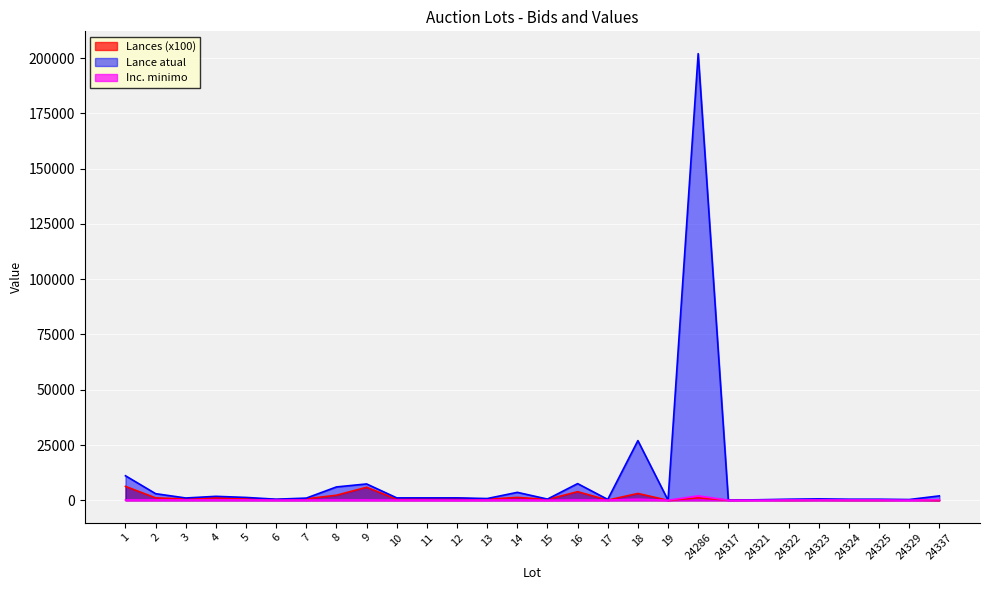

Rank the series by their maximum value, from lowest to highest.

Inc. minimo, Lances (x100), Lance atual